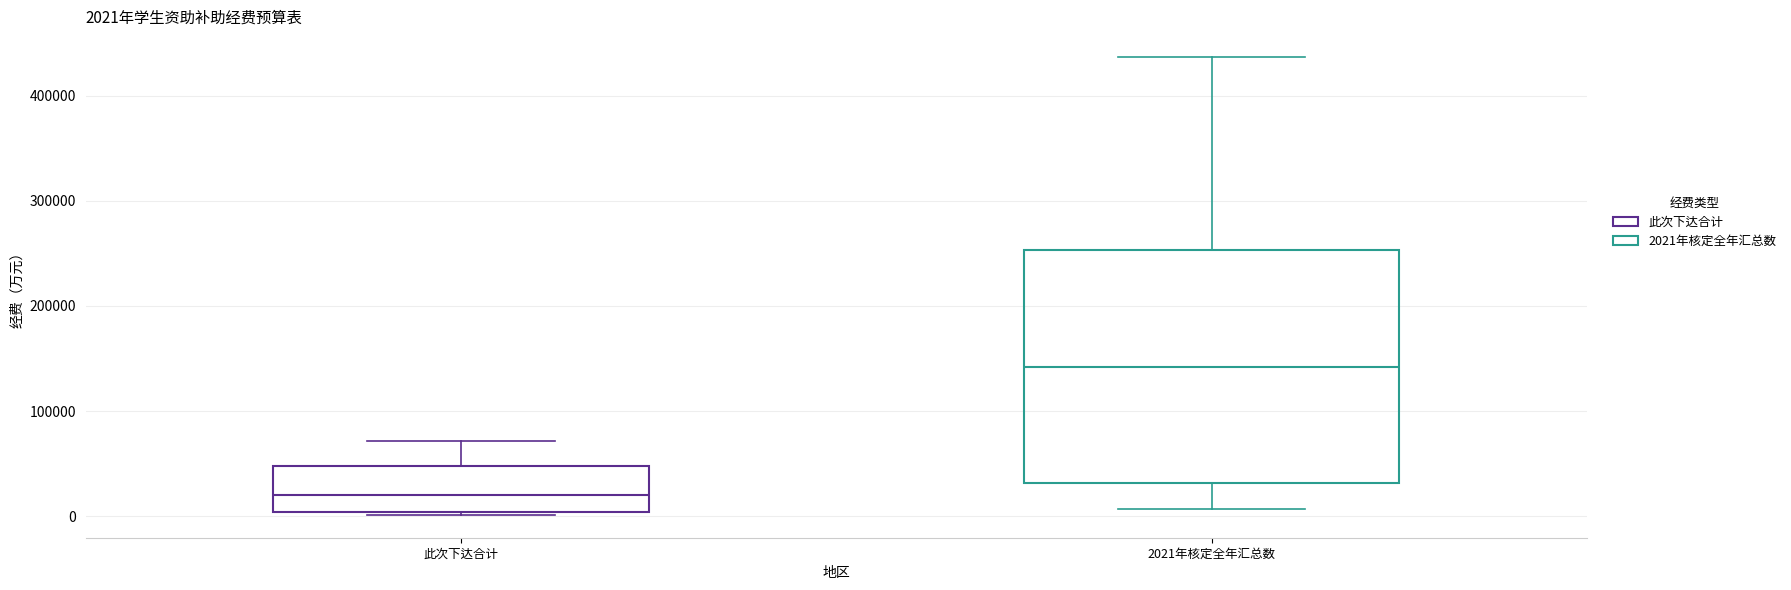

Comparing the boxes themselves (not the whiskers), which one is the tallest?

2021年核定全年汇总数